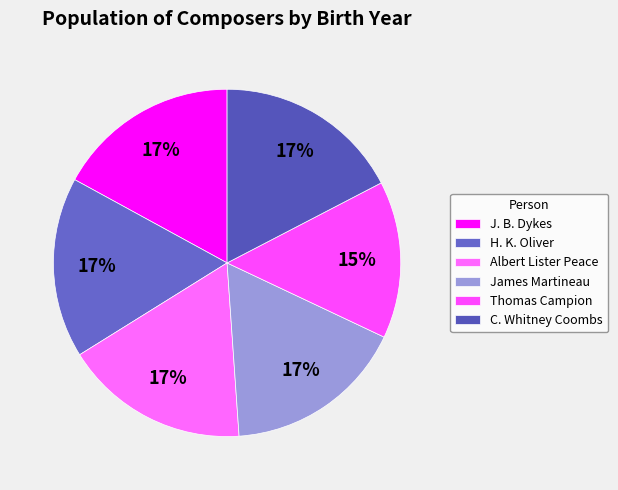

Rank the categories by value from highest to lowest.

C. Whitney Coombs, Albert Lister Peace, J. B. Dykes, James Martineau, H. K. Oliver, Thomas Campion